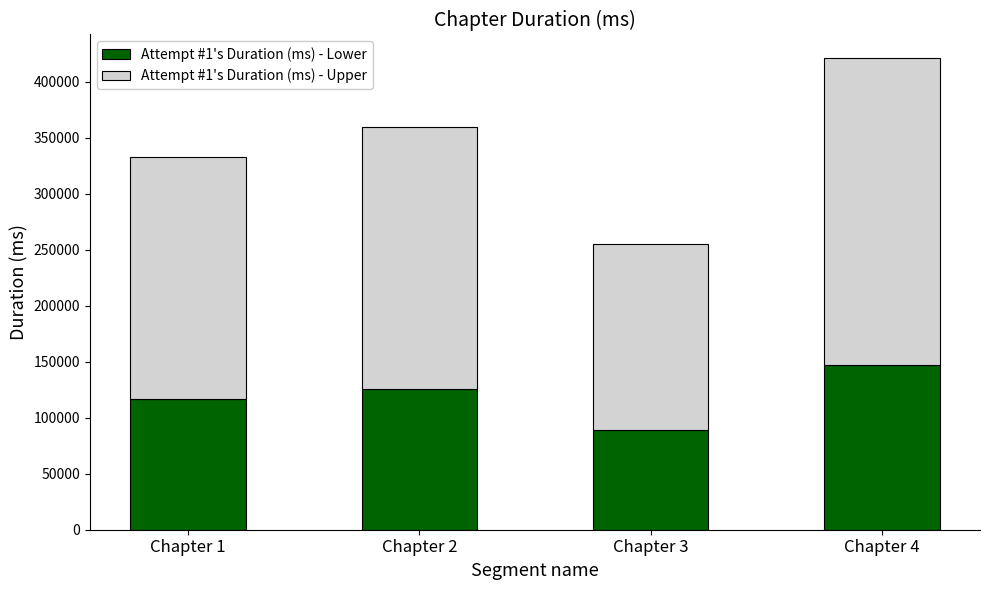

At which label does Attempt #1's Duration (ms) - Lower reach its peak?

Chapter 4